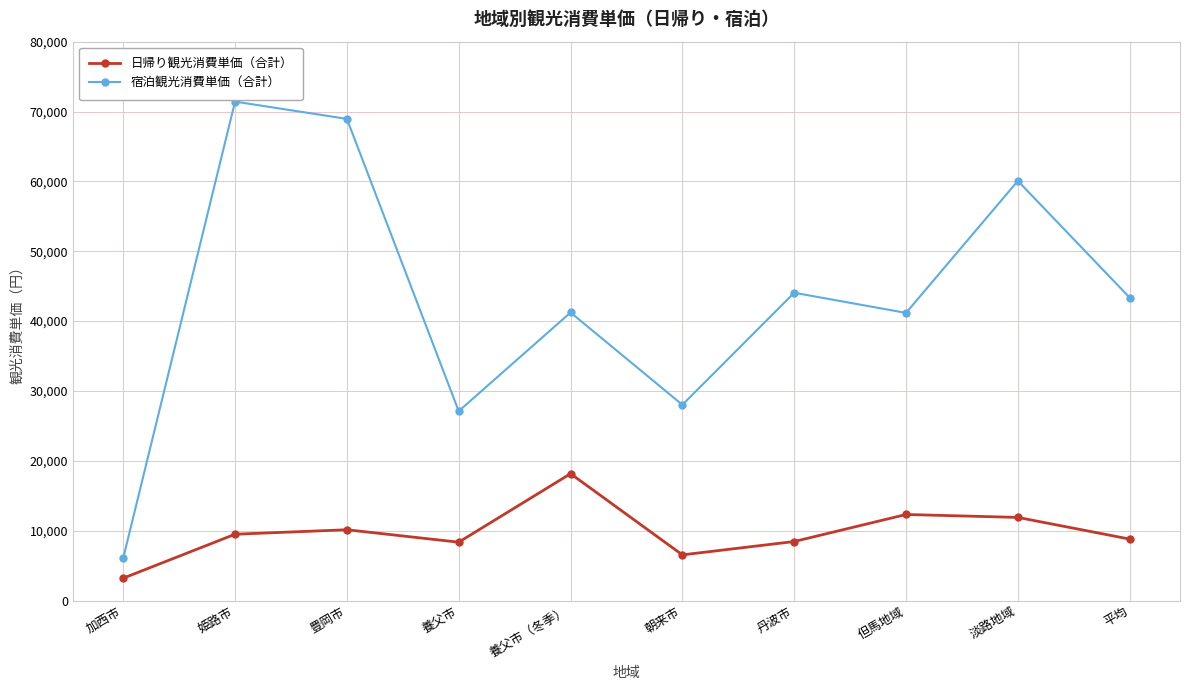

Is the value of 宿泊観光消費単価（合計） at 豊岡市 greater than the value of 日帰り観光消費単価（合計） at 姫路市?

Yes